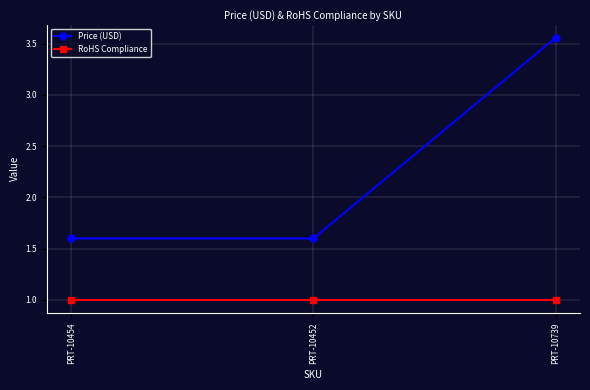

What is the difference between the highest and lowest values at PRT-10452?

0.6